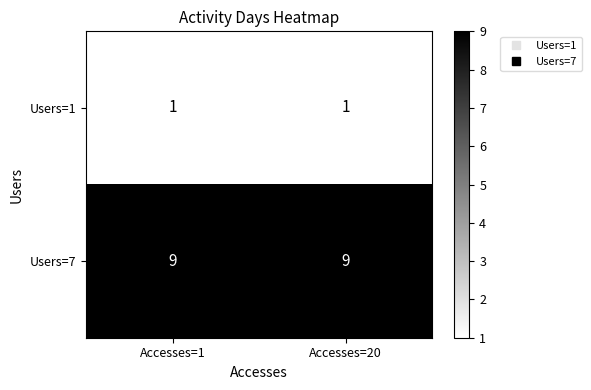

The value of Users=1 at Accesses=20 is 2. True or false?

False